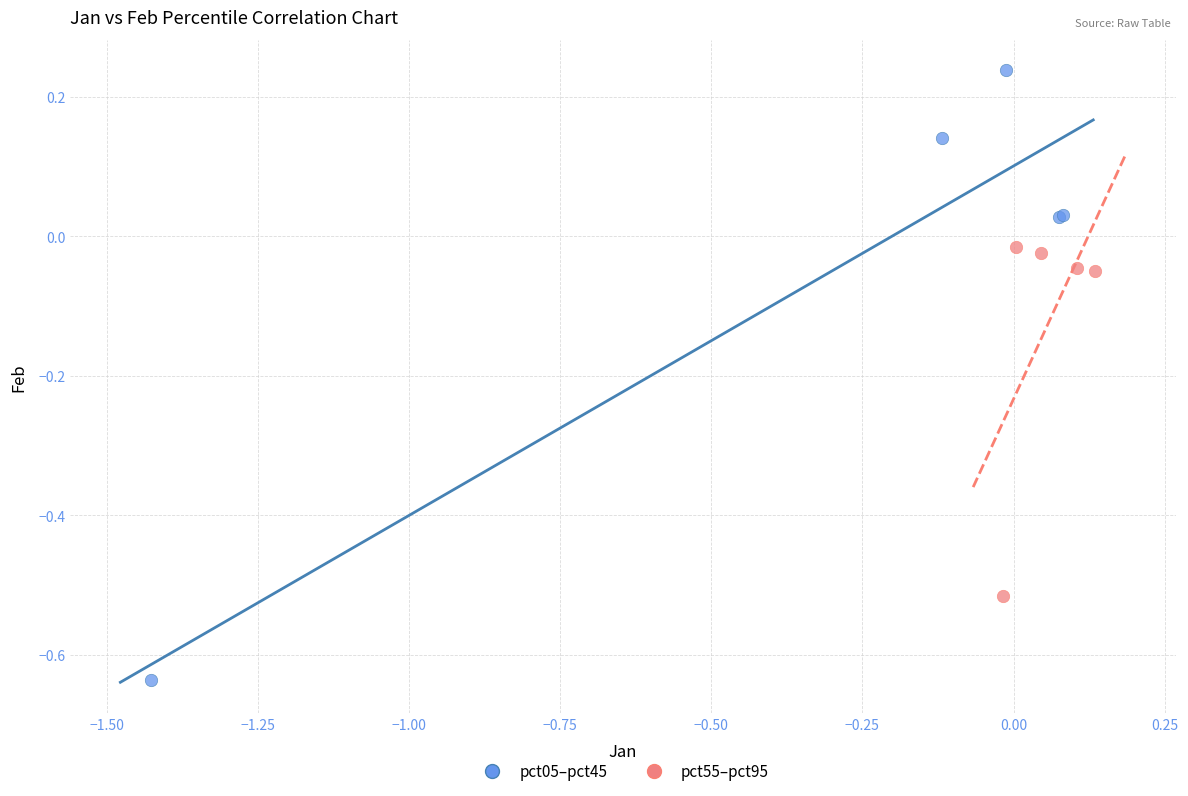

Which series reaches the minimum Y coordinate?

pct05–pct45